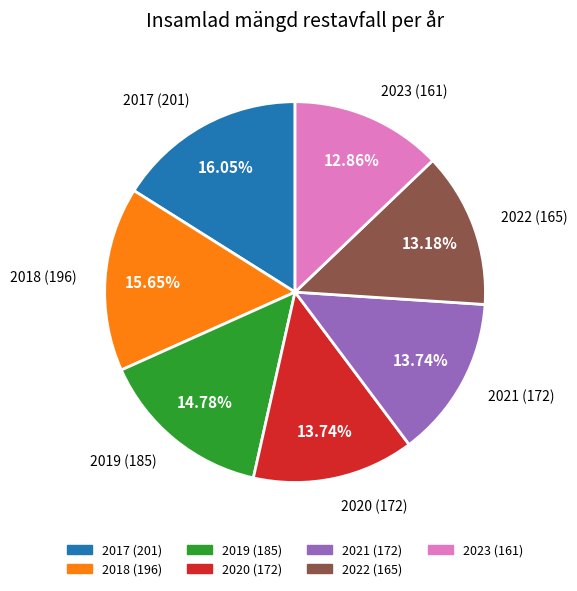

Does 2023 account for over 50% of the chart?

No